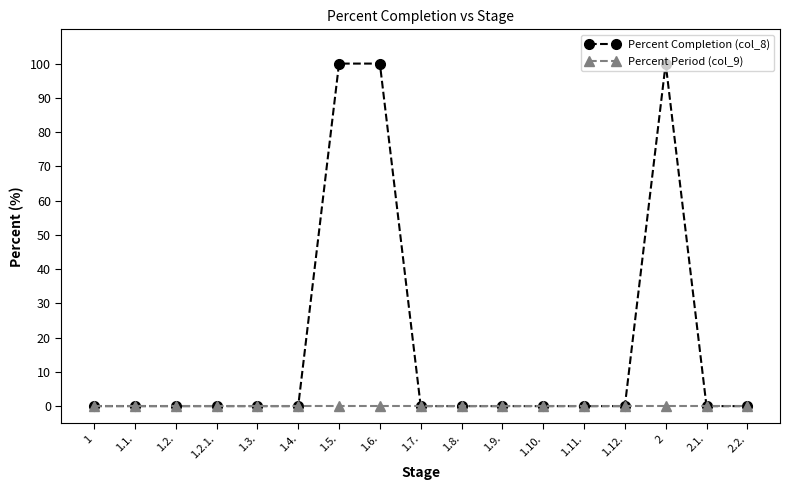

At how many categories does at least one series exceed 49?

3